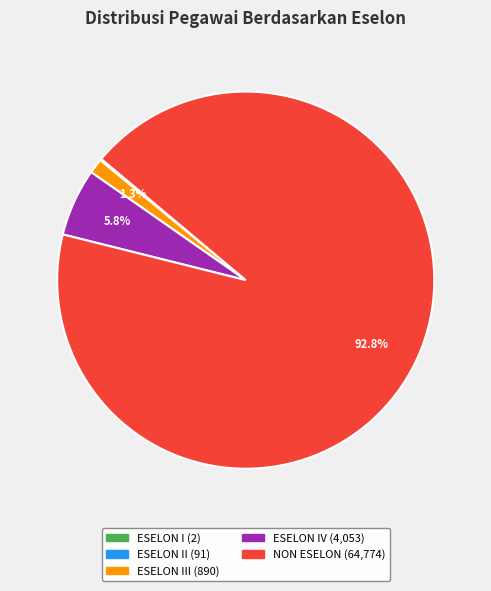

Is there a majority slice in this chart?

Yes